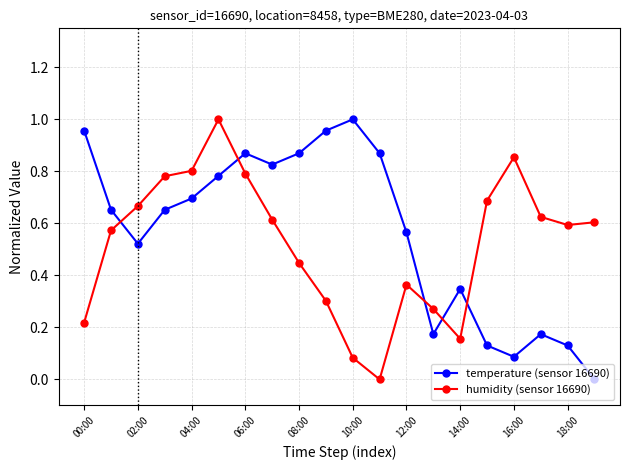

How many lines are shown in the chart?

2